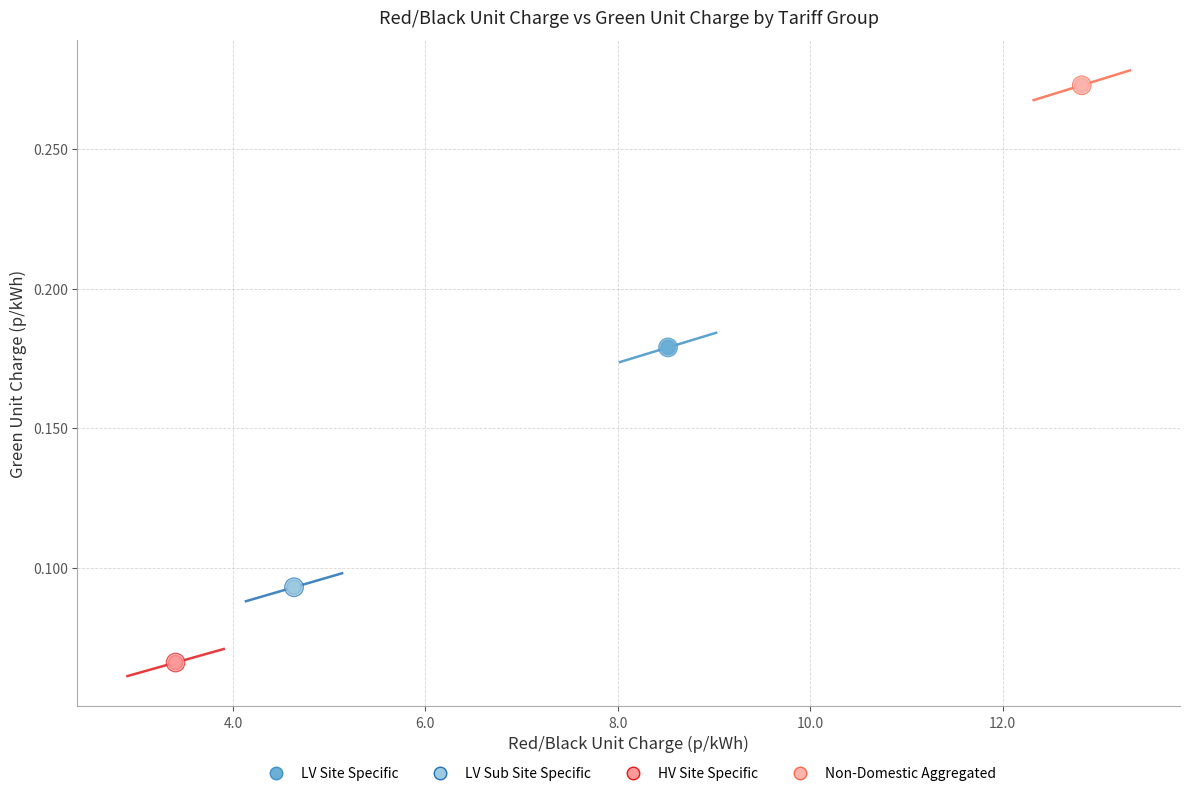

Which series contains the lowest Y value?

HV Site Specific